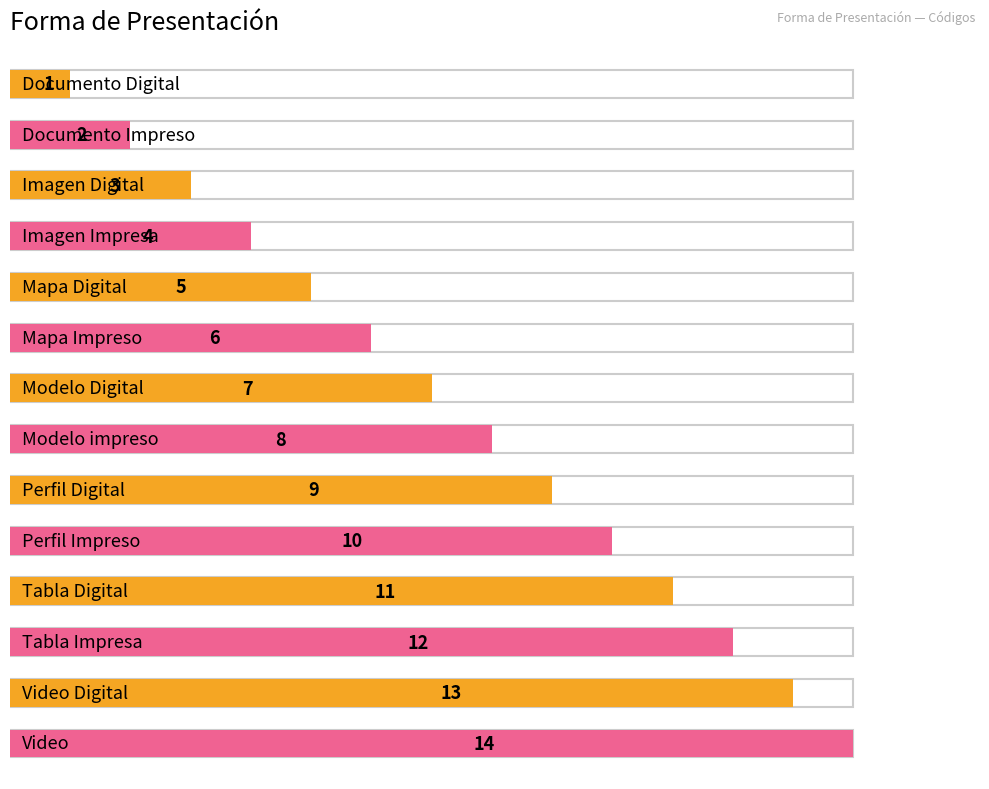

Reading right to left, transcribe all the data shown in this chart.

Video=14	Video Digital=13	Tabla Impresa=12	Tabla Digital=11	Perfil Impreso=10	Perfil Digital=9	Modelo impreso=8	Modelo Digital=7	Mapa Impreso=6	Mapa Digital=5	Imagen Impresa=4	Imagen Digital=3	Documento Impreso=2	Documento Digital=1